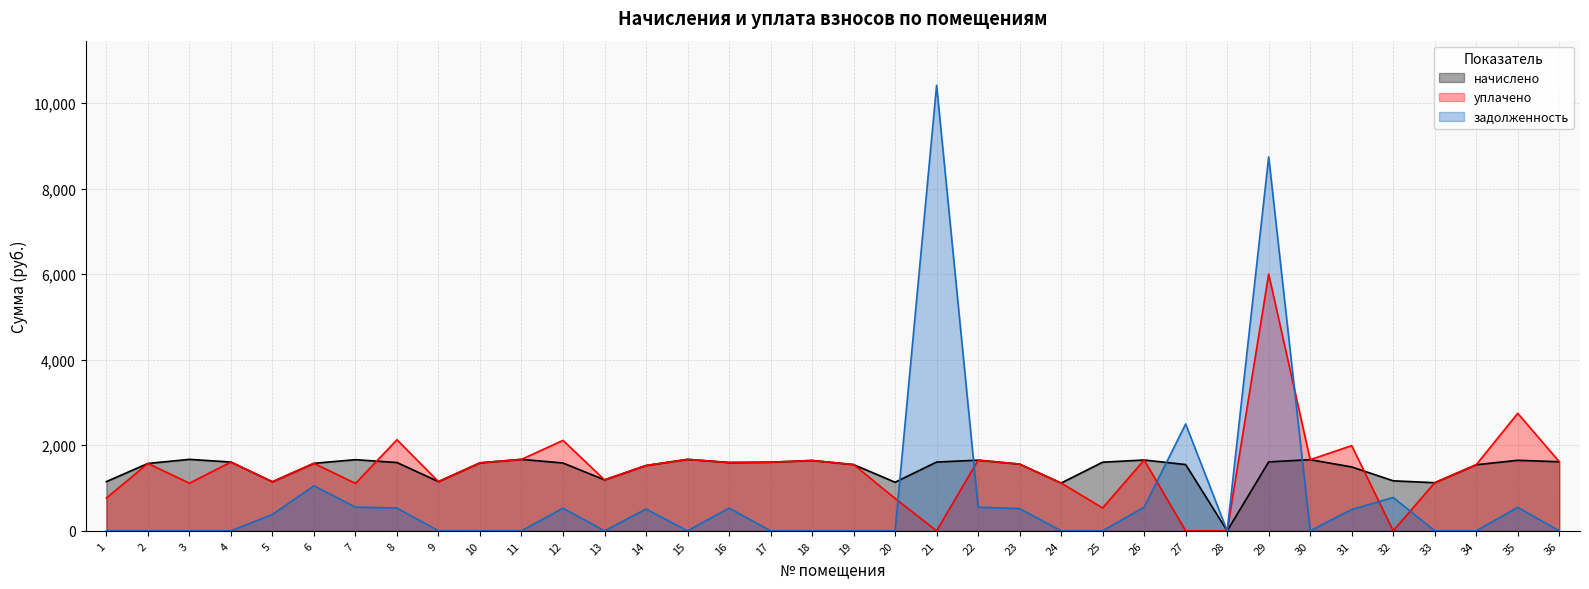

Reading left to right, list all the values displayed in this chart.

начислено: 1150.3	1574.3	1670.2	1607.5	1146.7	1578.0	1662.8	1596.5	1150.3	1589.1	1670.2	1585.4	1190.9	1526.4	1670.2	1596.5	1603.9	1644.4	1548.5	1135.6	1607.5	1651.8	1559.6	1117.2	1603.9	1655.5	1548.5	0.0	1611.2	1662.8	1493.2	1168.8	1124.5	1544.8	1648.1	1614.9
уплачено: 766.9	1574.3	1113.5	1607.5	1146.7	1578.0	1108.6	2128.6	1150.3	1589.1	1670.2	2113.9	1190.9	1526.4	1670.2	1596.5	1603.9	1644.4	1548.5	757.1	0.0	1651.8	1559.6	1117.2	534.6	1655.5	0.0	0.0	6000.0	1662.8	1991.0	0.0	1124.5	1544.8	2746.8	1614.9
задолженность: 0.0	0.0	0.0	0.0	382.2	1052.0	554.3	532.2	0.0	0.0	0.0	528.5	0.0	508.8	0.0	532.2	0.0	0.0	0.0	0.0	10415.8	550.6	519.9	0.0	0.0	551.8	2497.1	0.0	8740.9	0.0	497.8	779.2	0.0	0.0	549.4	0.0